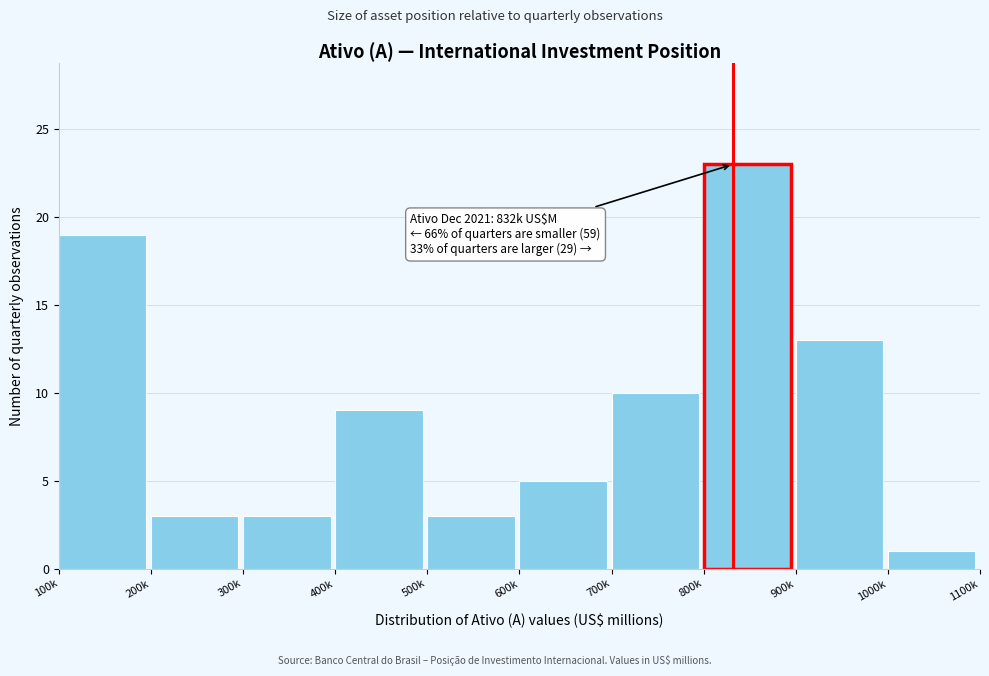

Reading left to right, list all the values displayed in this chart.

19	3	3	9	3	5	10	23	13	1